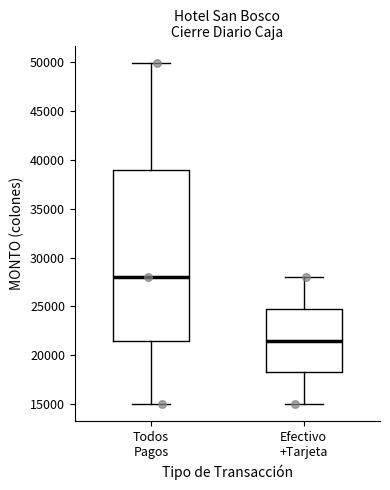

Which box's median line is the highest?

Todos Pagos